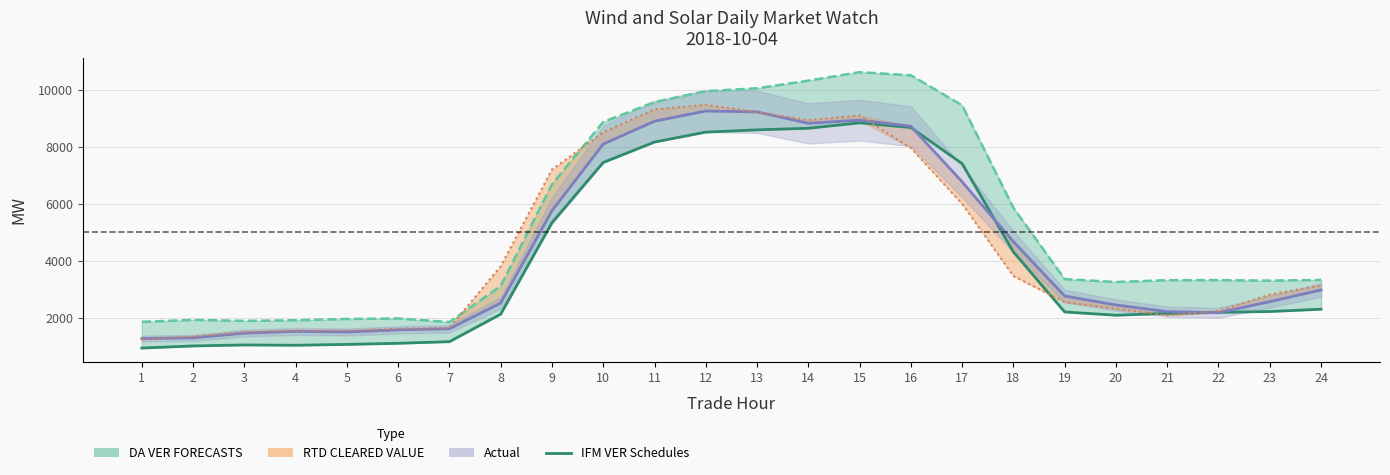

Reading left to right, list all the values displayed in this chart.

1=944.5	2=1019.2	3=1054.0	4=1043.4	5=1072.4	6=1112.2	7=1168.3	8=2132.4	9=5340.4	10=7450.8	11=8166.4	12=8514.8	13=8594.2	14=8649.6	15=8840.8	16=8675.4	17=7409.5	18=4314.2	19=2210.4	20=2095.2	21=2160.0	22=2196.2	23=2225.5	24=2306.3